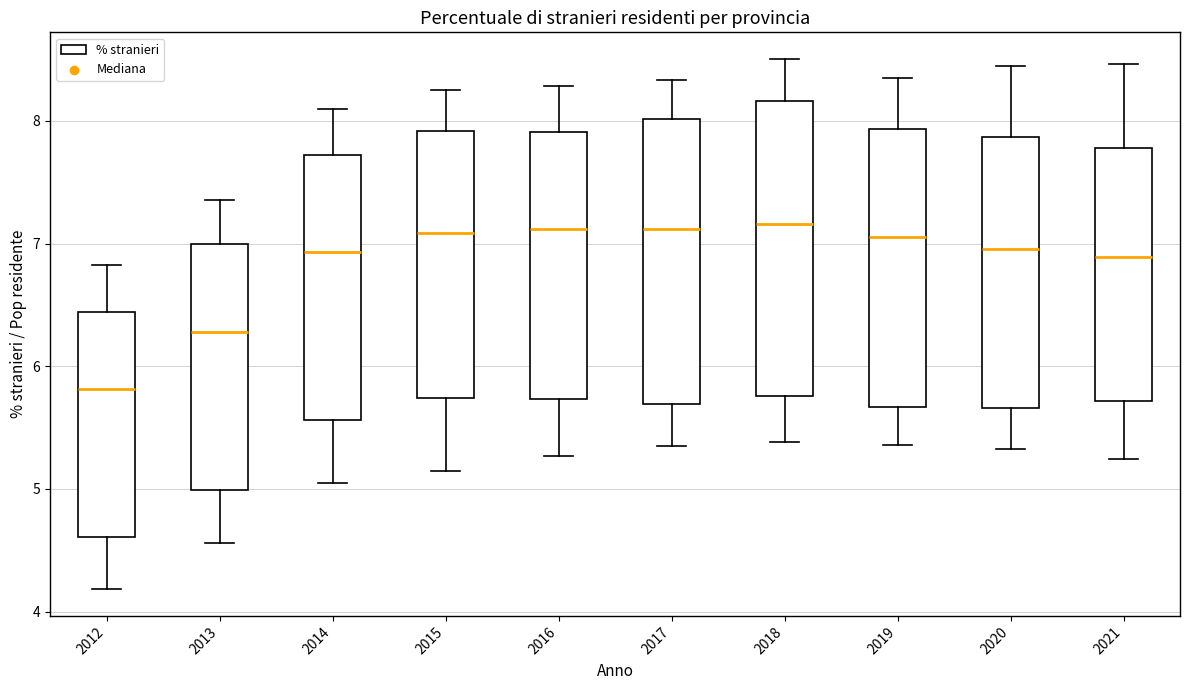

Where is the upper edge of the box at x = 2021 on the y-axis? The values are not printed on the chart, so give them approximately, as read against the axis.

7.8